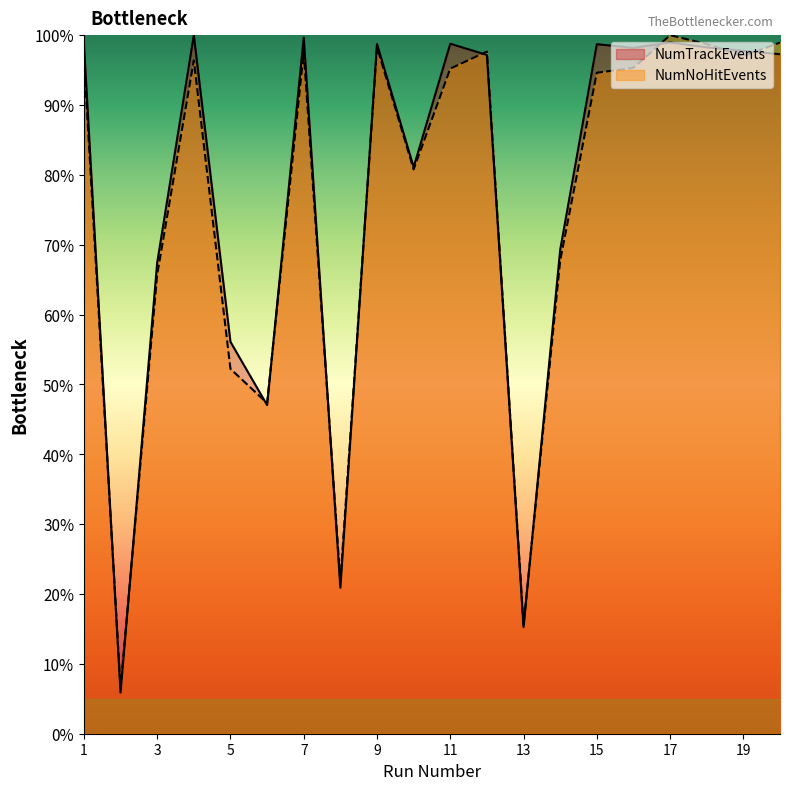

True or false: NumNoHitEvents and NumTrackEvents cross at least once.

True